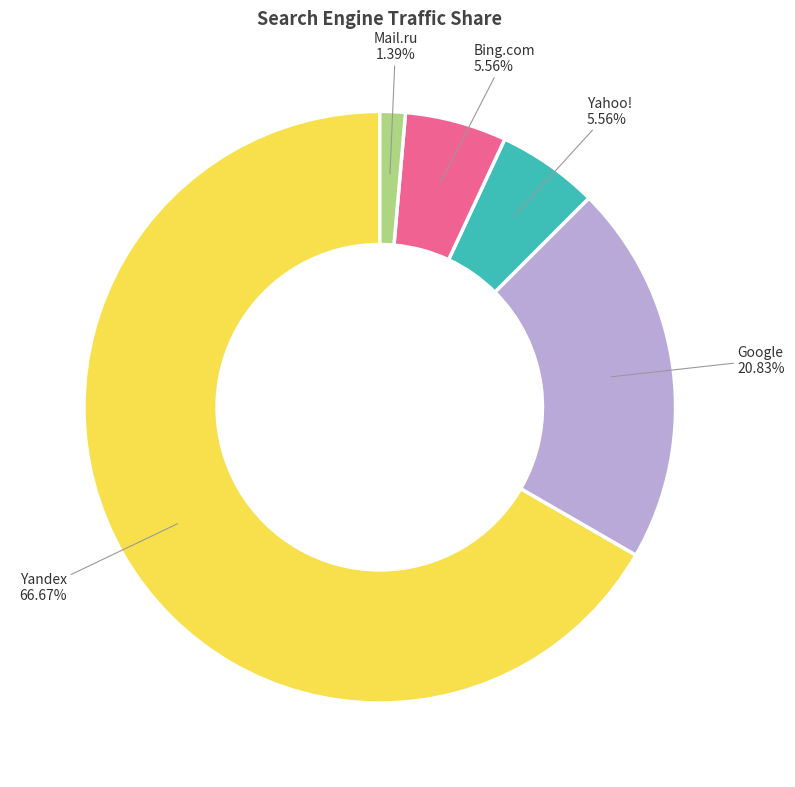

Which slice is the largest?

Yandex